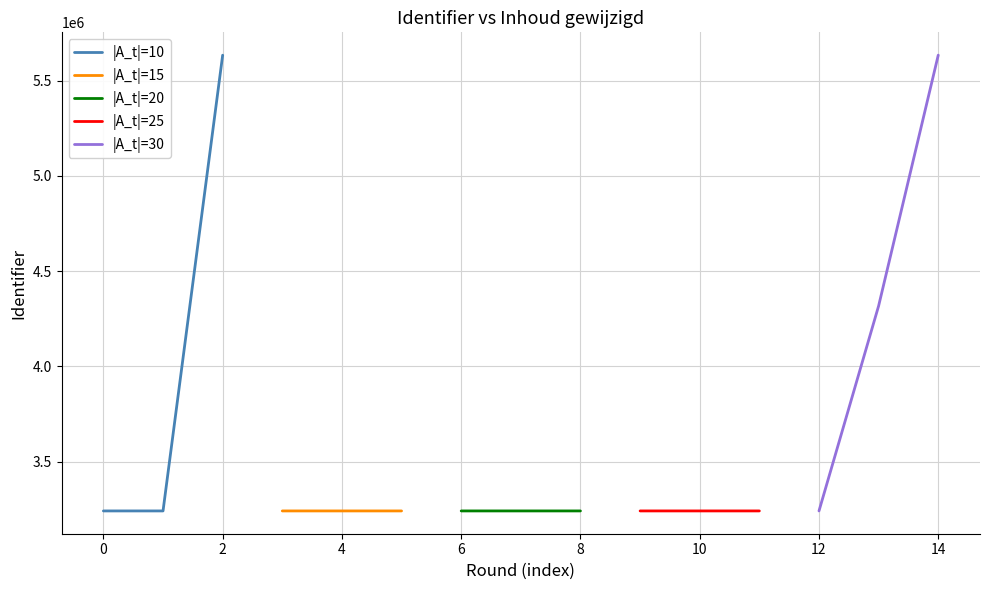

What is the sum of all |A_t|=30 values?

13191767